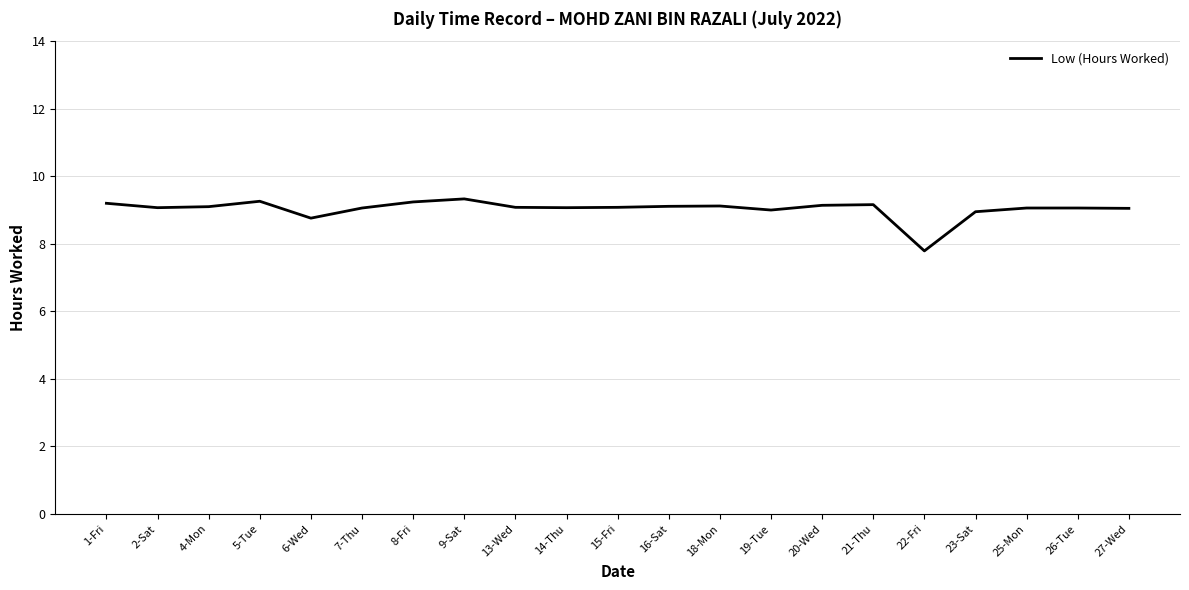

Is it true that the value at 15-Fri is 2.7?

False